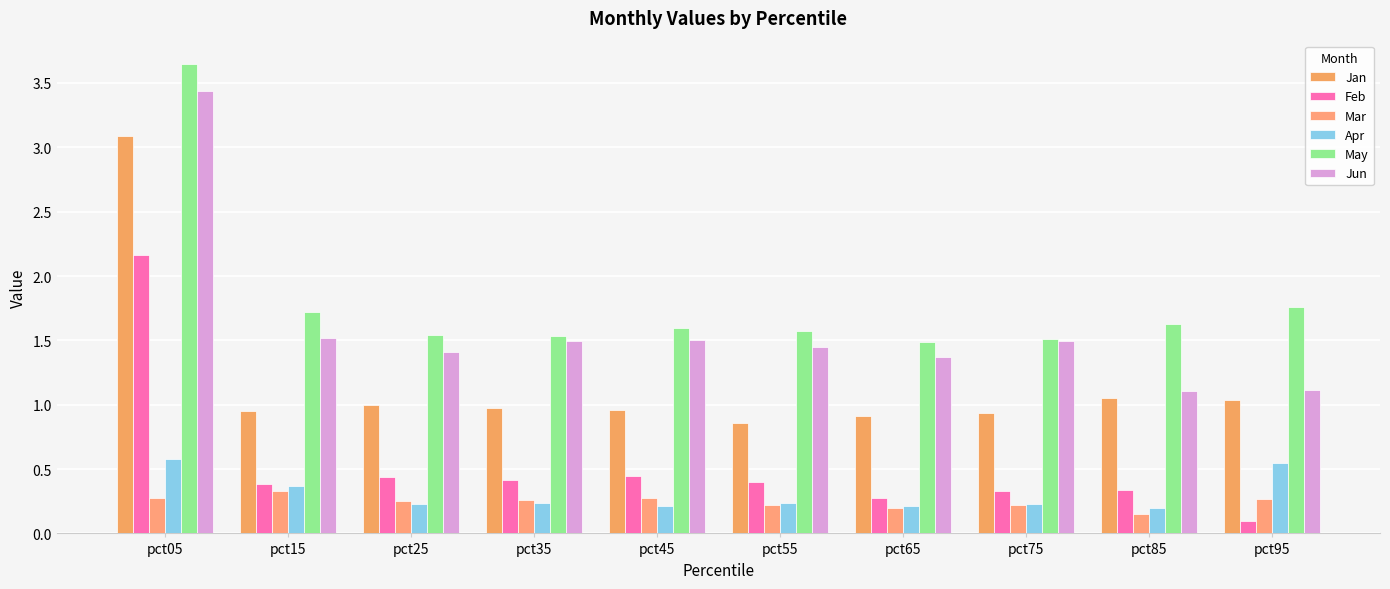

How many bars are there in total?

60